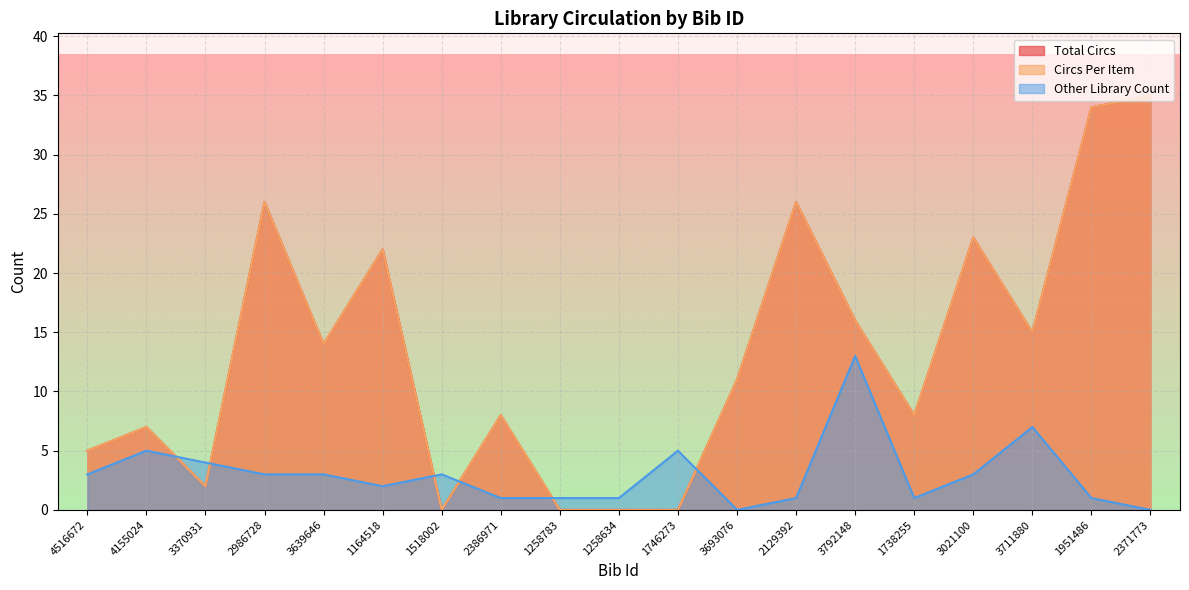

What is the approximate value of Circs Per Item at 3693076, to the nearest 5?

10